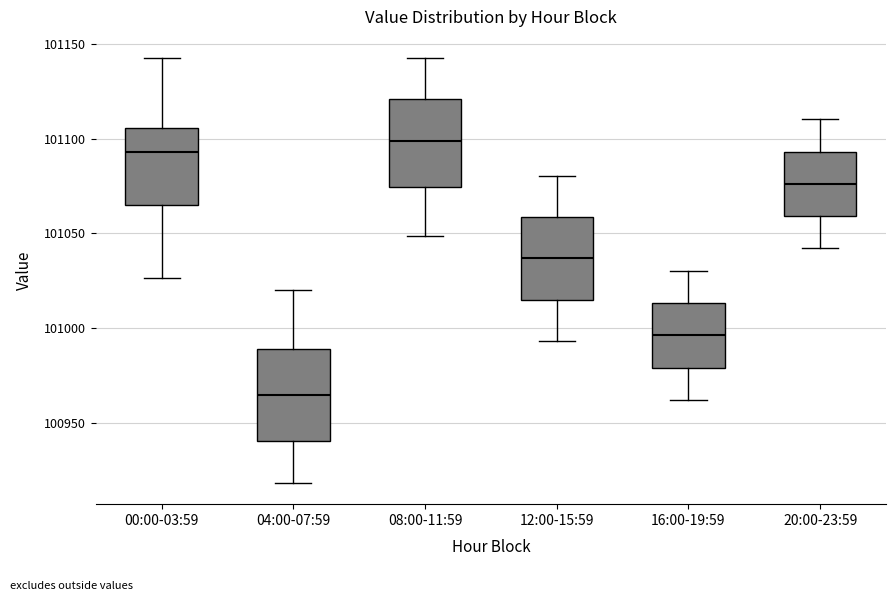

Which box's median line is the highest?

08:00-11:59